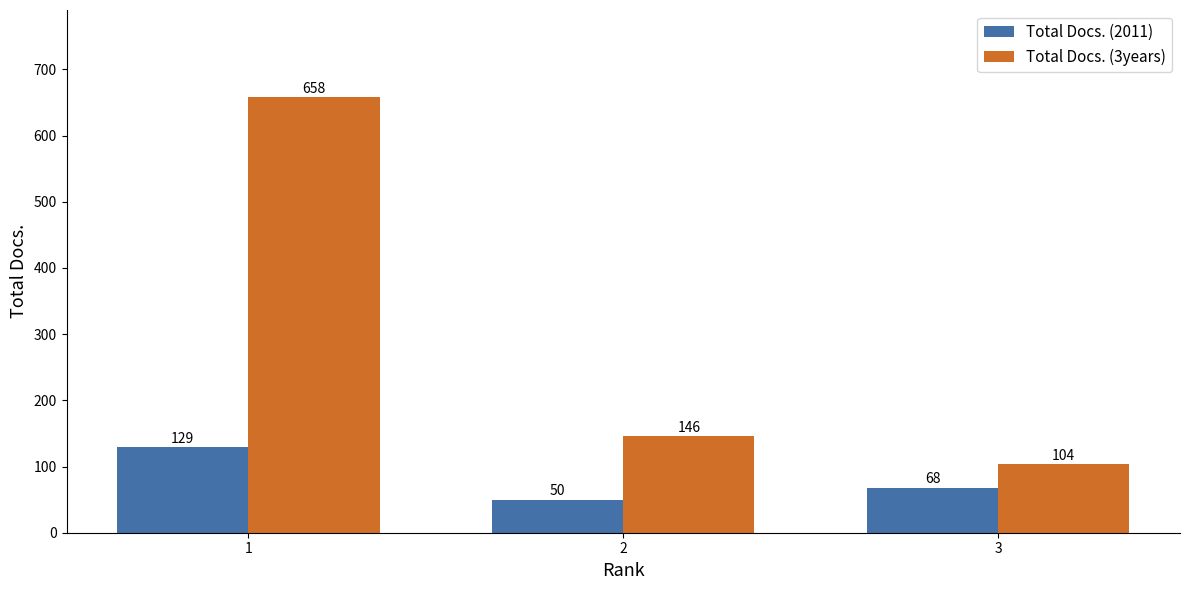

Where does the Total Docs. (2011) series first go above 68?

1